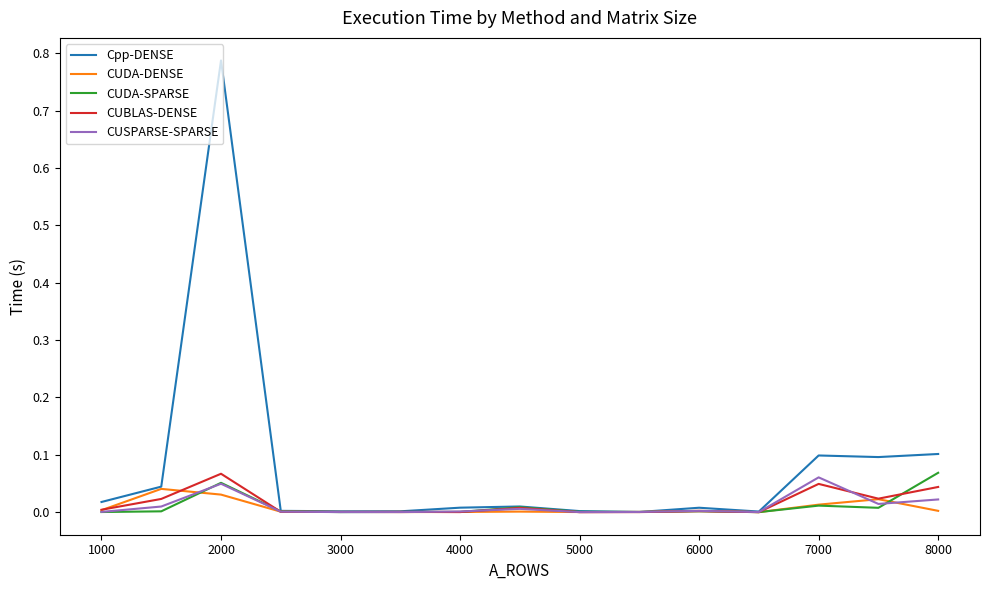

Which series has the largest range (max minus min)?

Cpp-DENSE